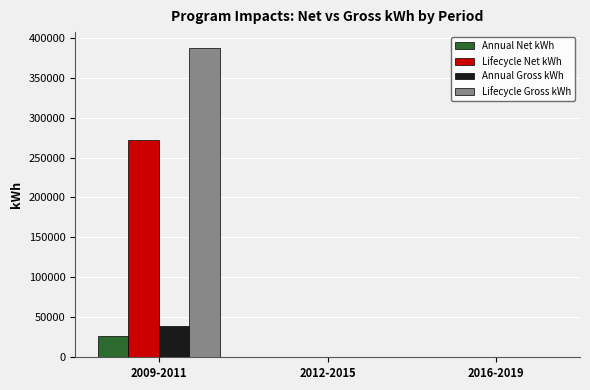

Which series changed the most between 2009-2011 and 2012-2015?

Lifecycle Gross kWh